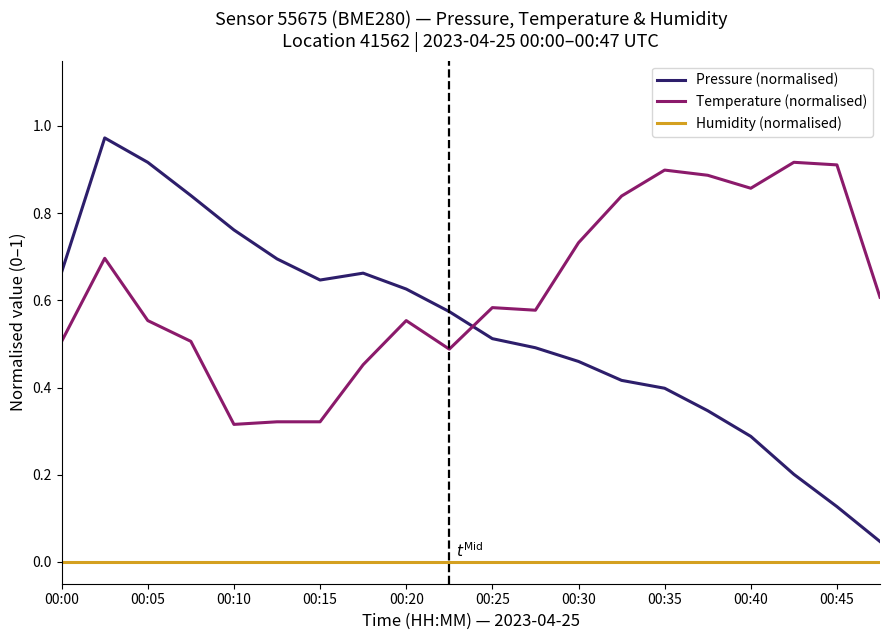

True or false: Pressure (normalised) and Temperature (normalised) intersect in this chart.

True